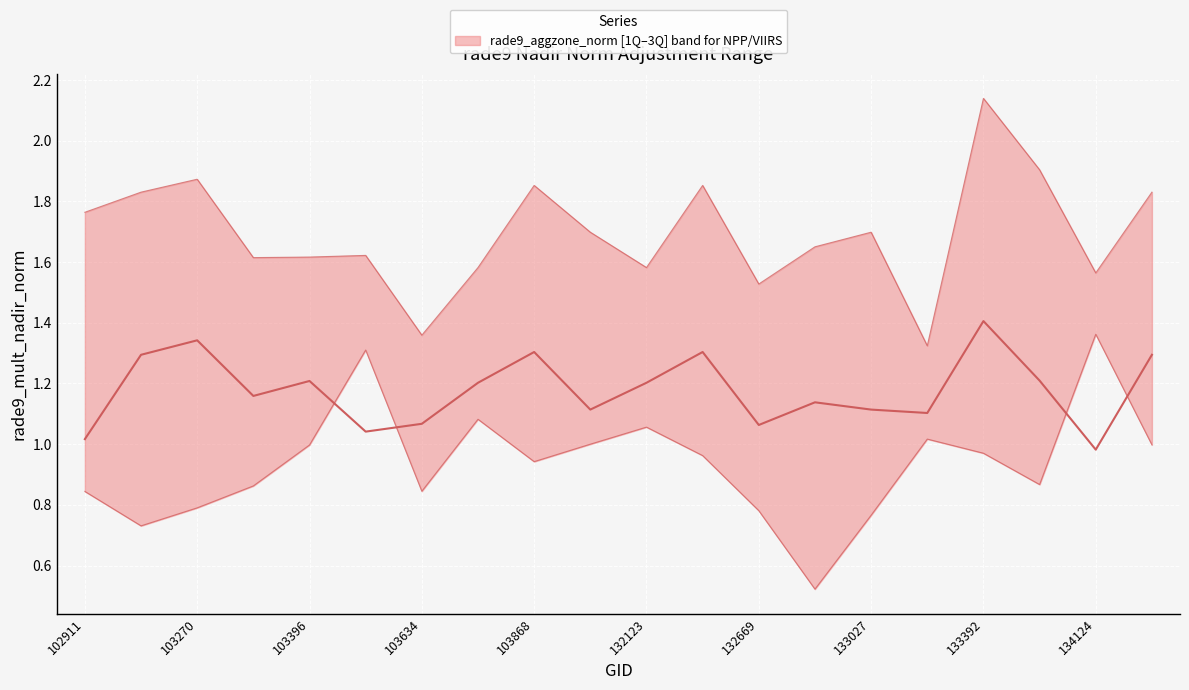

At which category does upper reach its first local valley?

103278